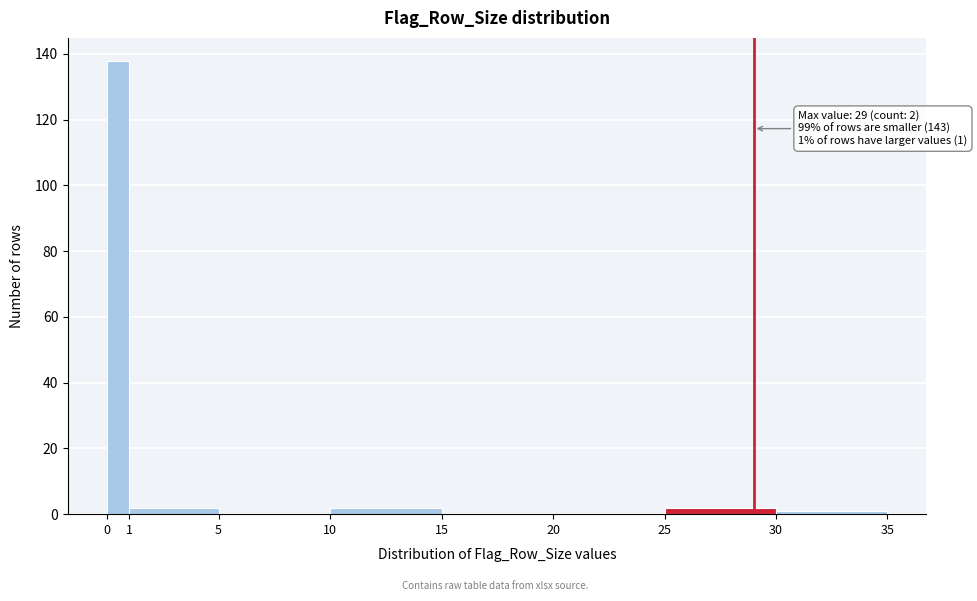

Which range on the x-axis has the tallest bar?

0 to 1